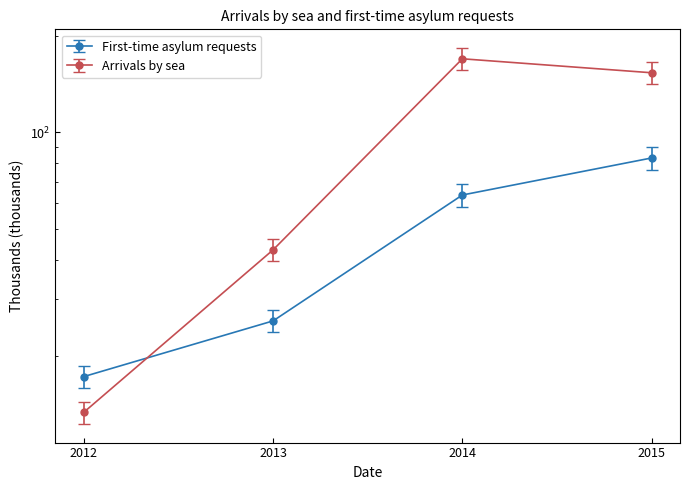

How many series are shown in this chart?

2